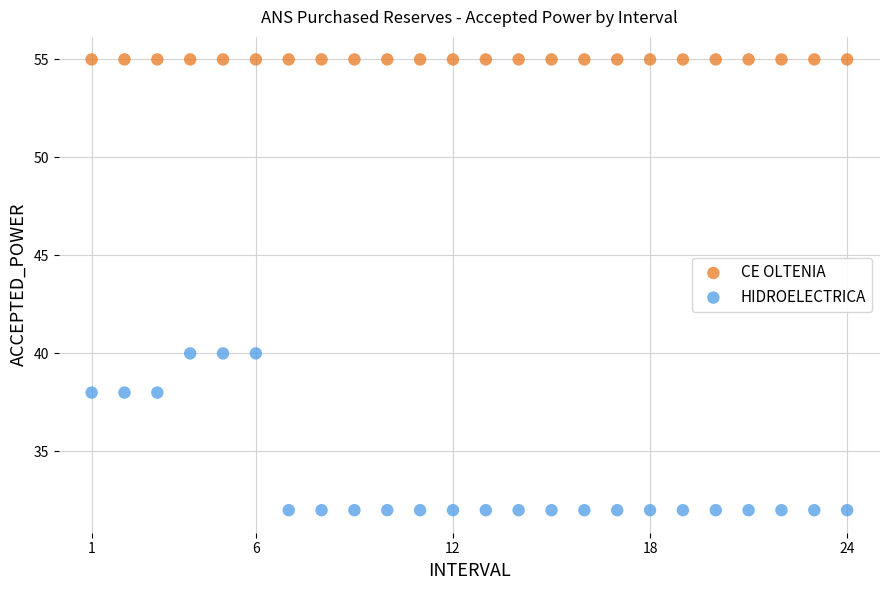

Which series contains the lowest Y value?

HIDROELECTRICA